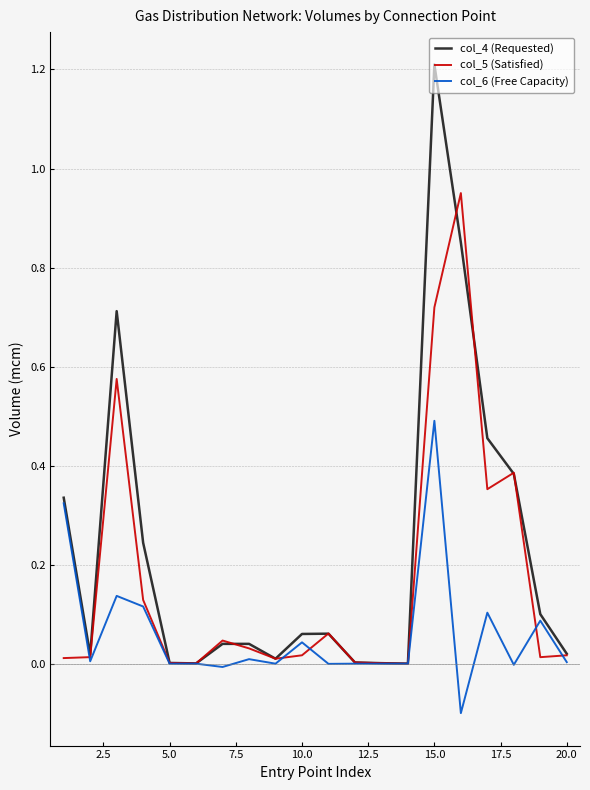

What are all the series names shown in the legend?

col_4 (Requested), col_5 (Satisfied), col_6 (Free Capacity)